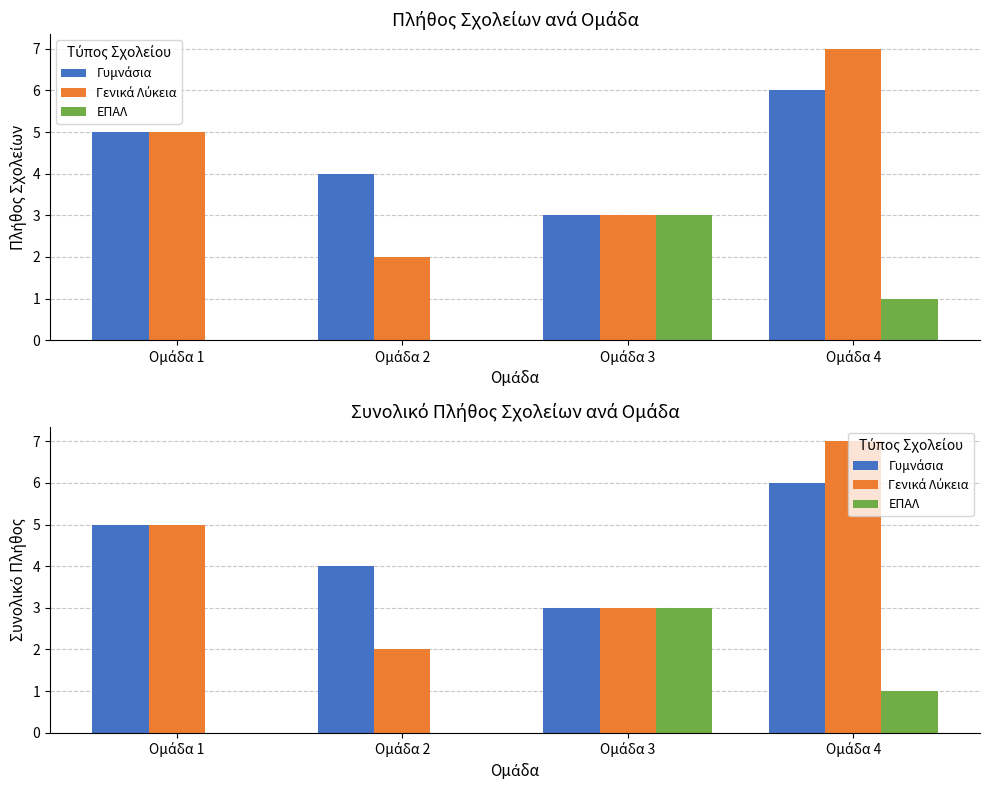

Does the chart contain stacked bars?

No